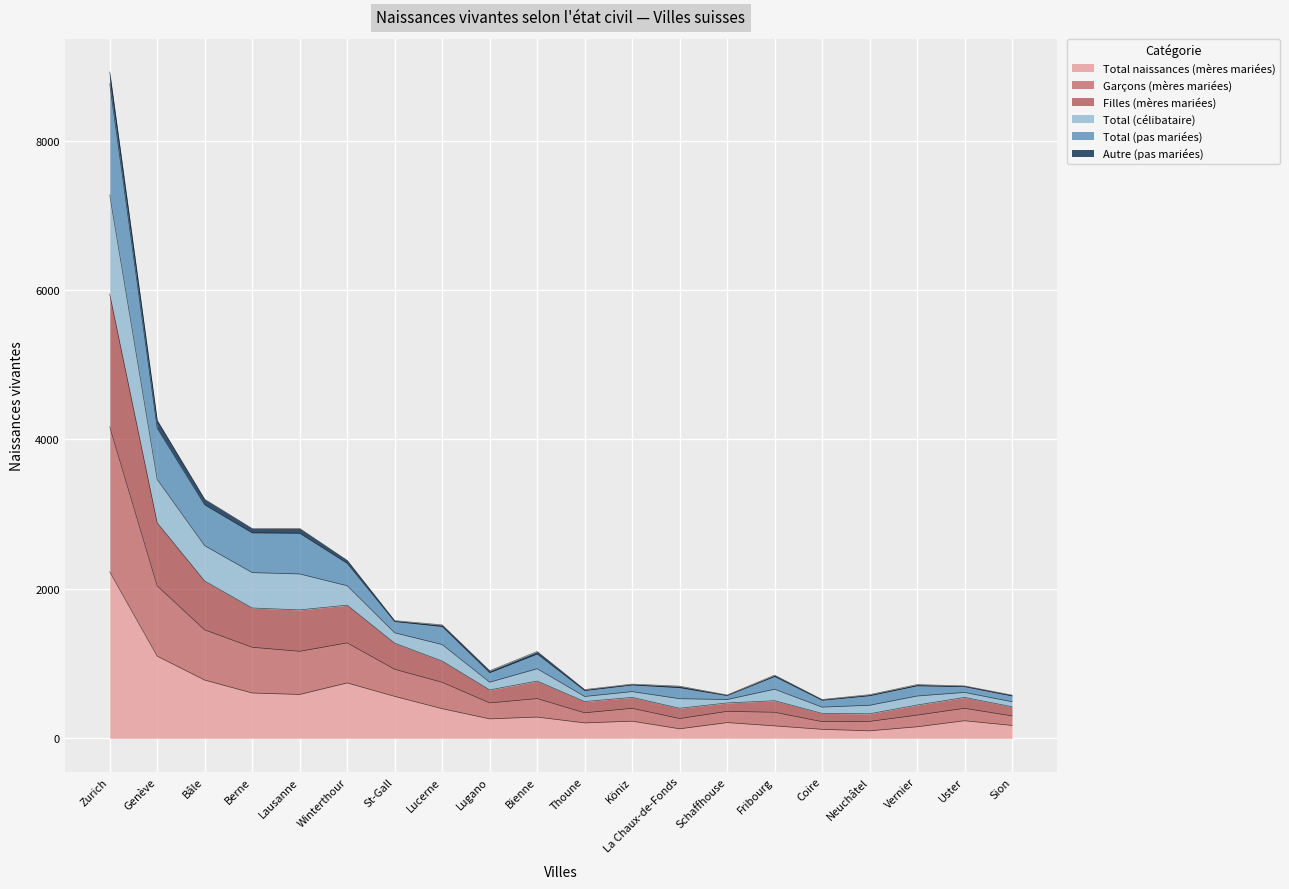

How many lines are shown in the chart?

6